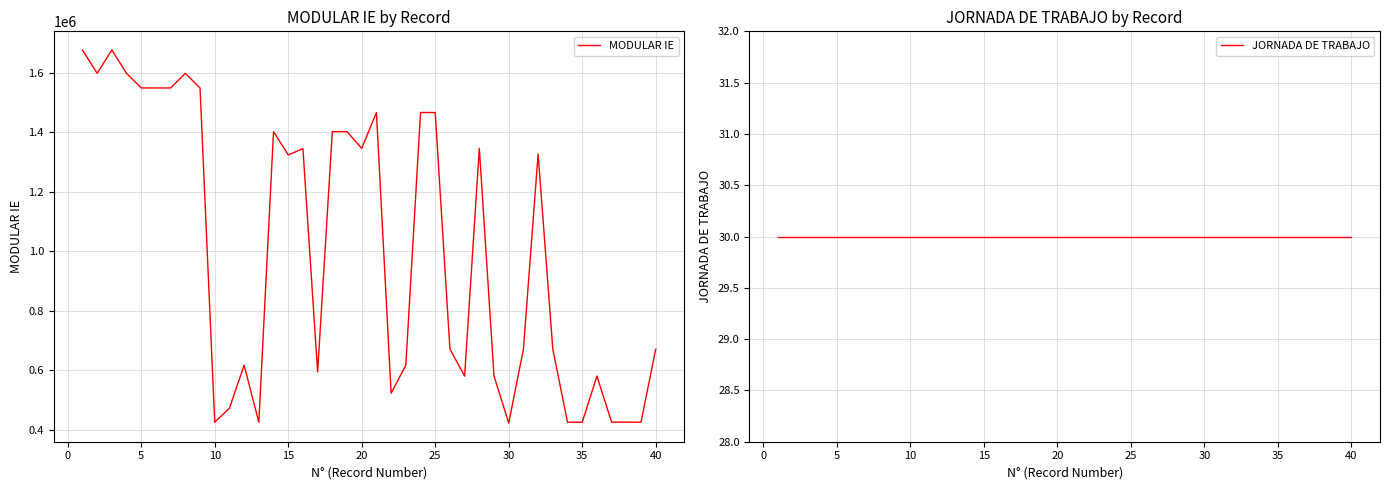

Which series has the largest range (max minus min)?

MODULAR IE